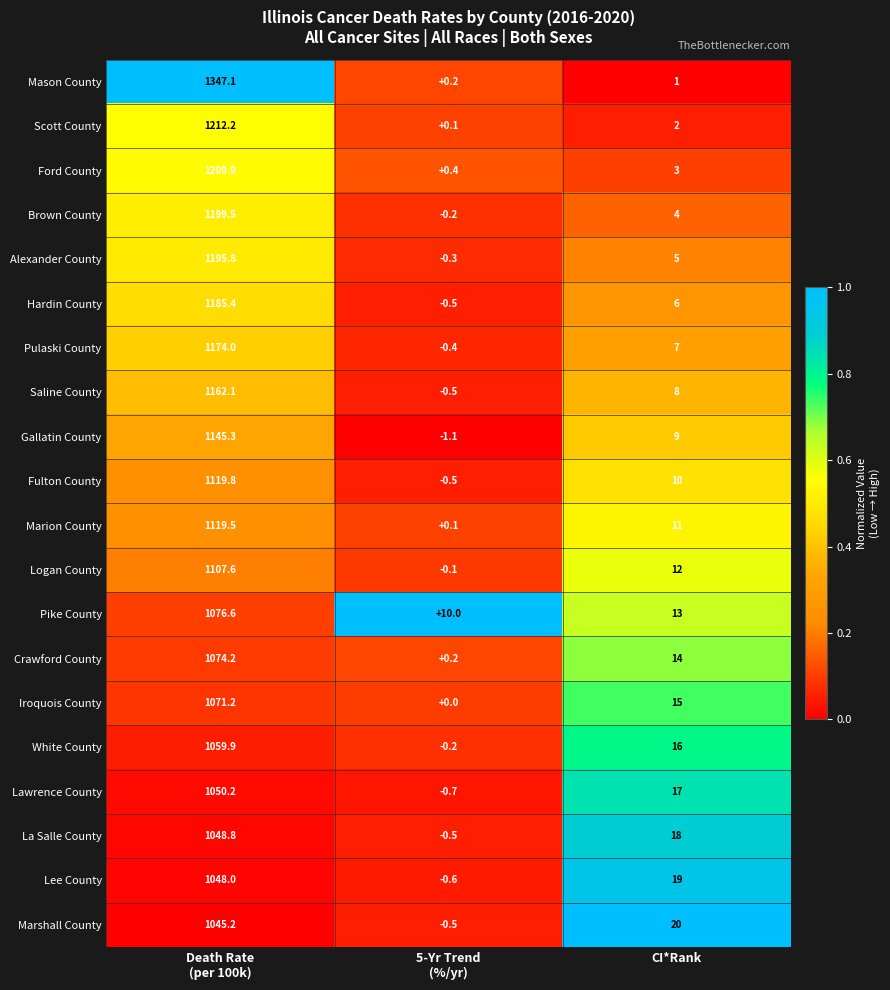

True or false: Gallatin County has a value of 9.0 at CI*Rank.

True